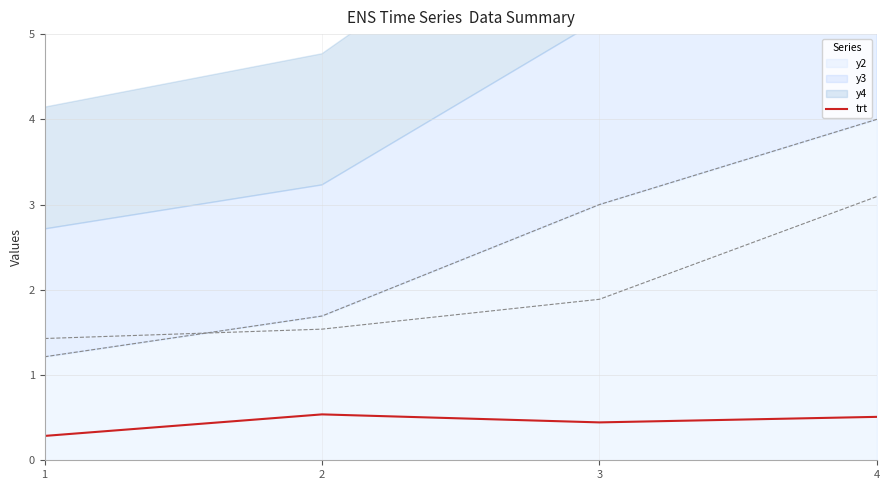

True or false: there are more than 0 points higher than both neighbors.

True